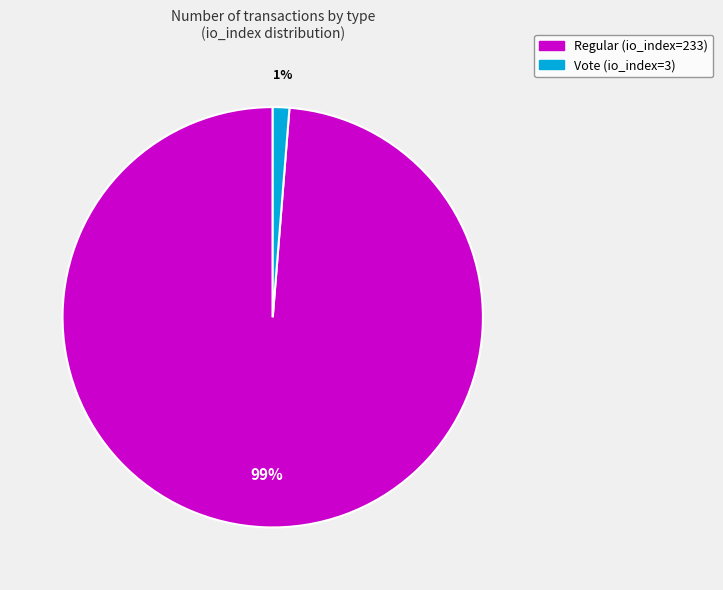

To the nearest percent, what is the average slice percentage?

50%